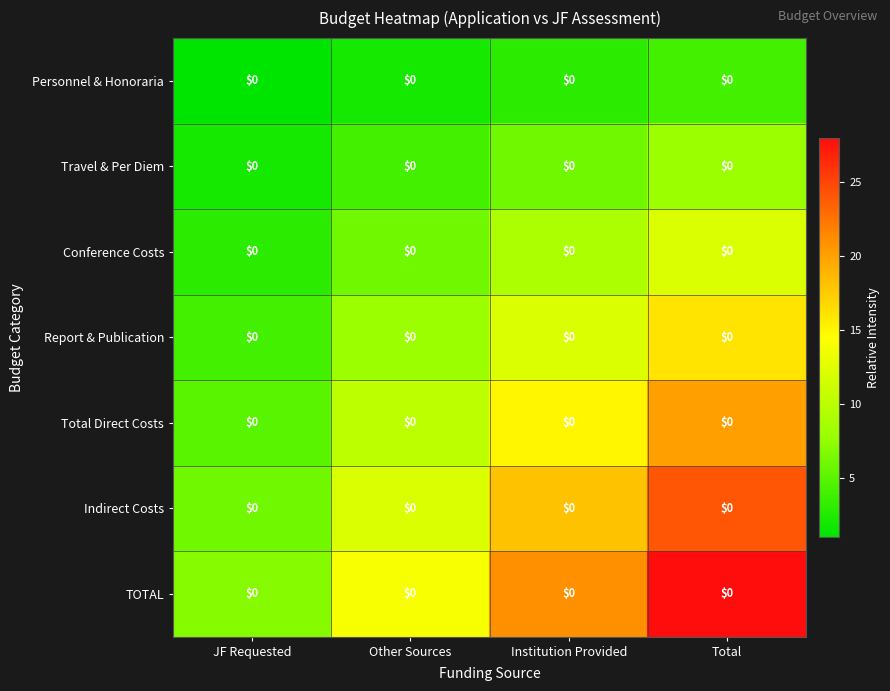

The value of Personnel & Honoraria at Total is 4. True or false?

True